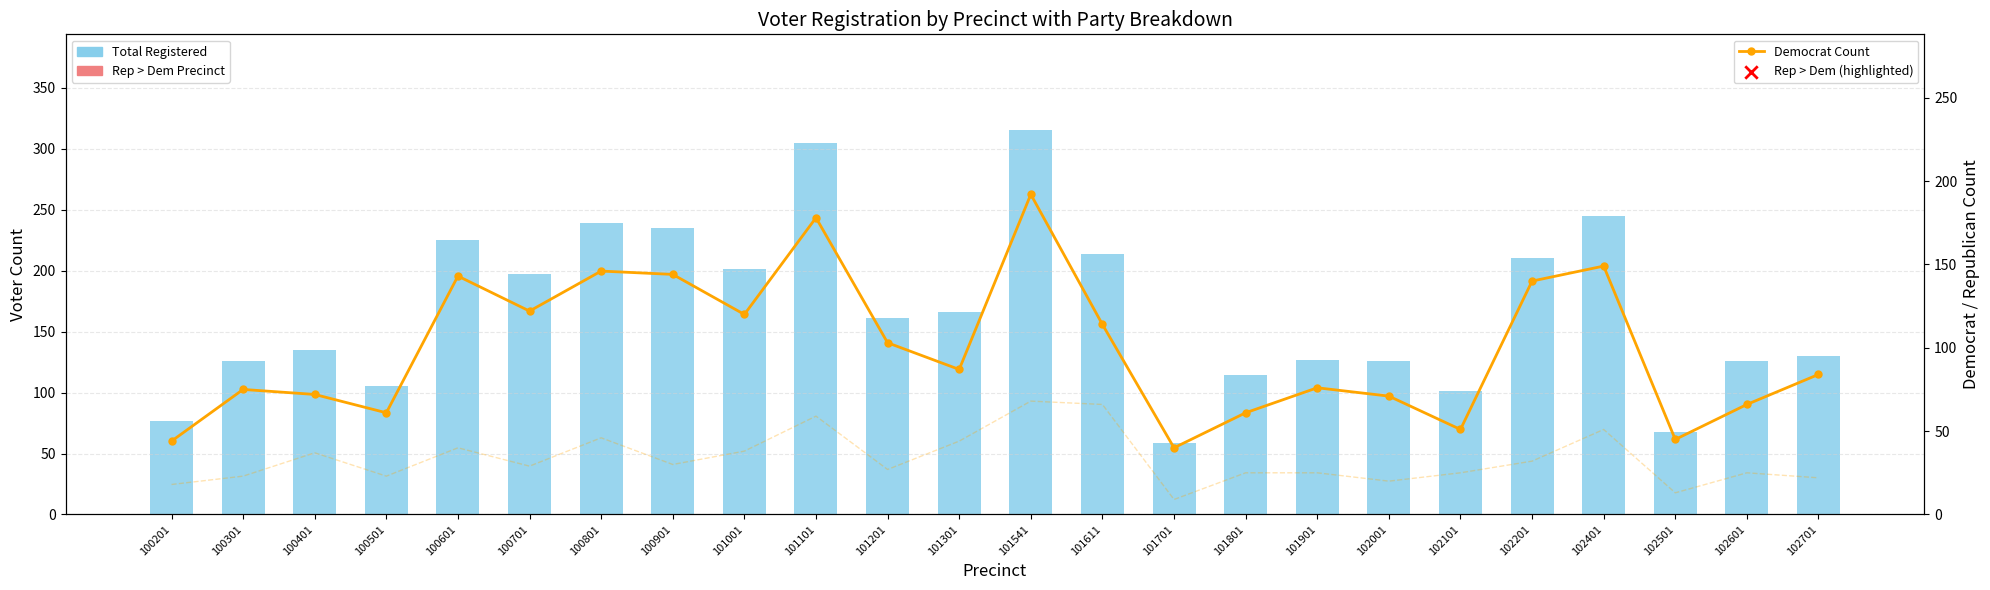

Which series reaches the maximum Y coordinate?

Total Registered